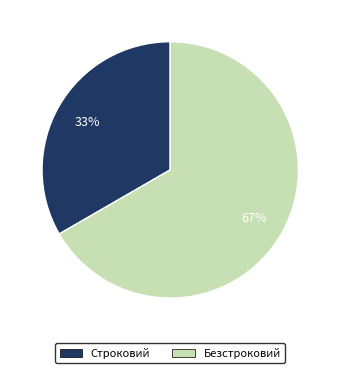

To the nearest percent, what percentage of the pie is Строковий?

33%